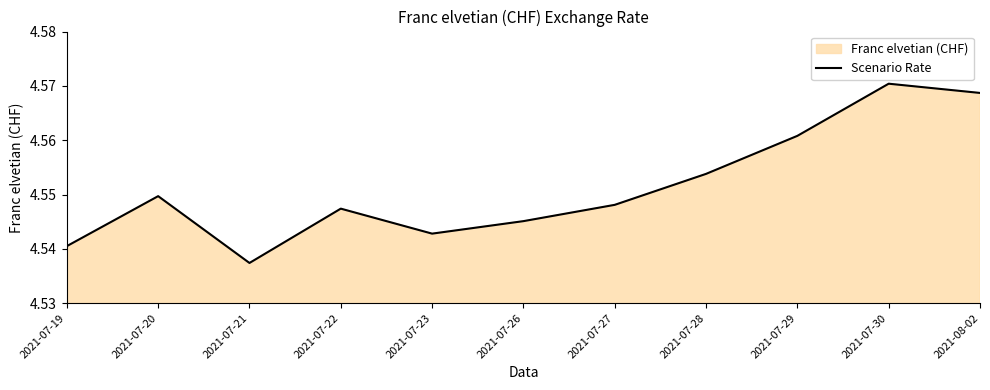

Count the number of data series in this chart.

1